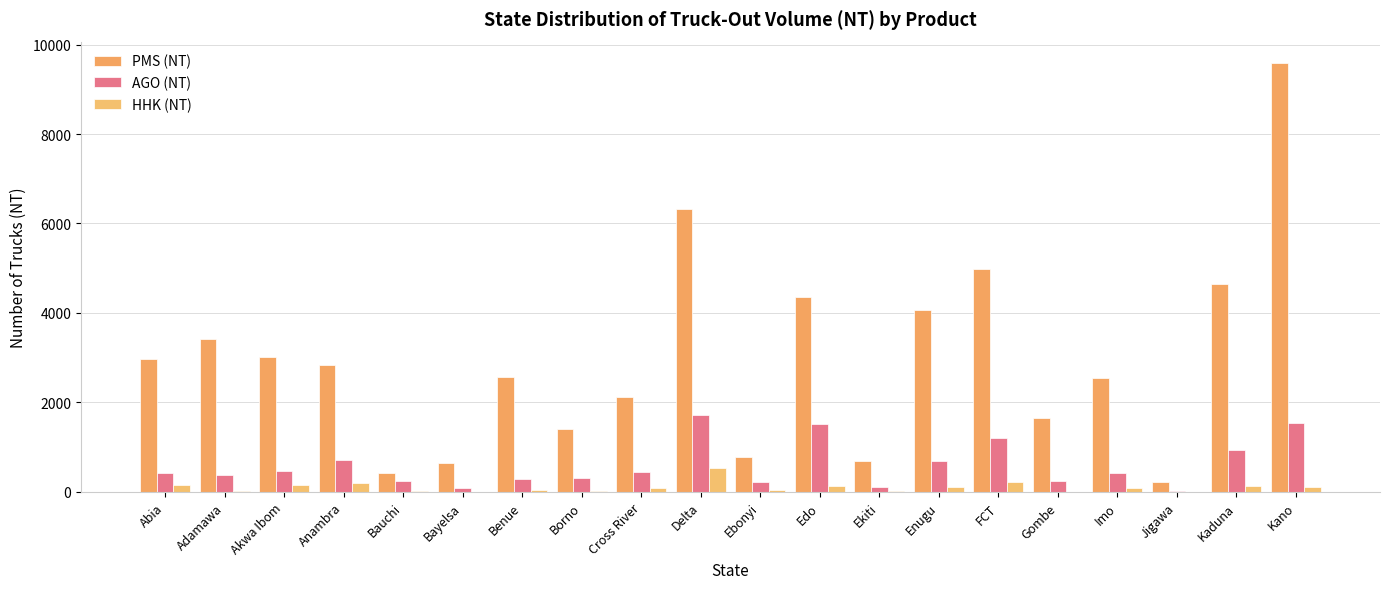

How many series are shown in this chart?

3